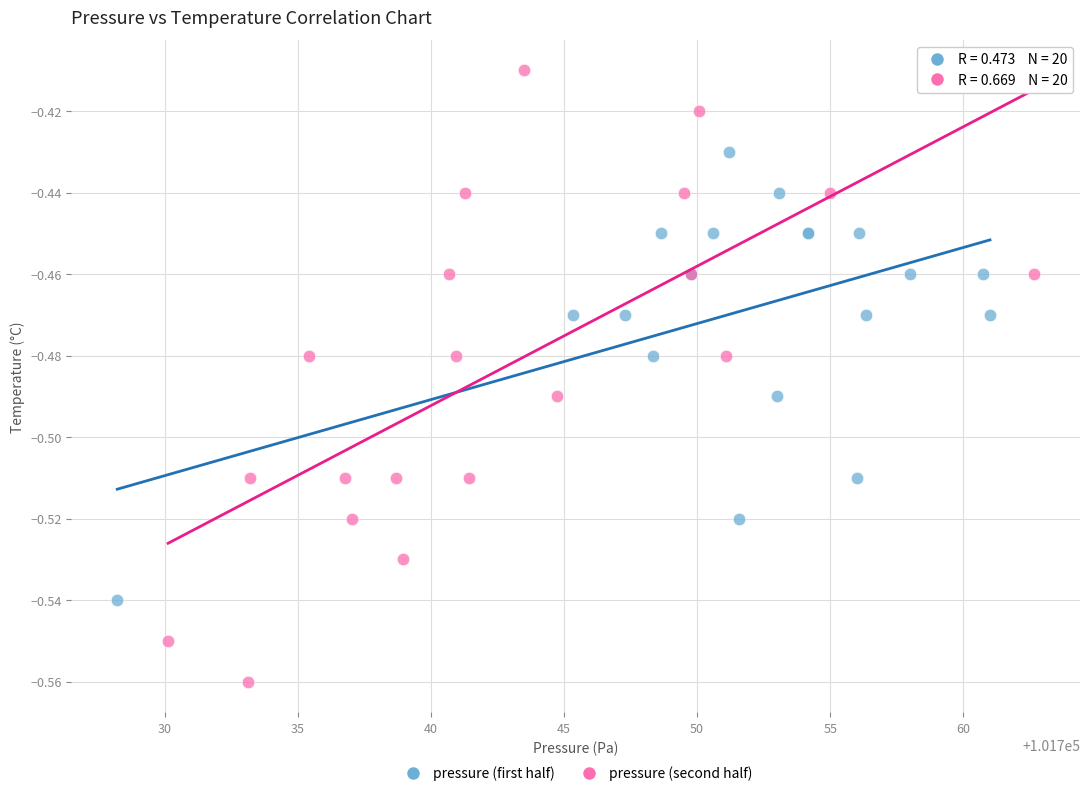

Which series reaches the maximum Y coordinate?

pressure (second half)